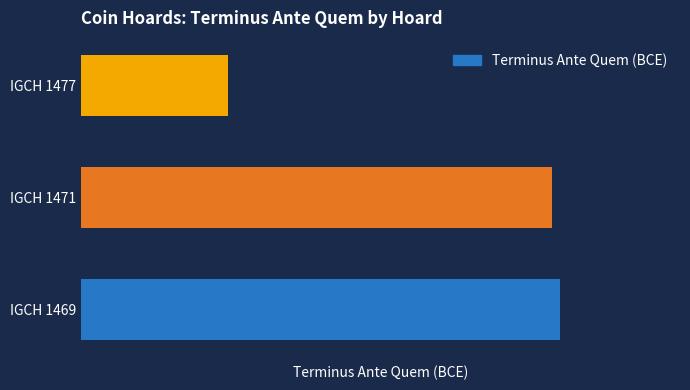

Does the chart contain any negative values?

No